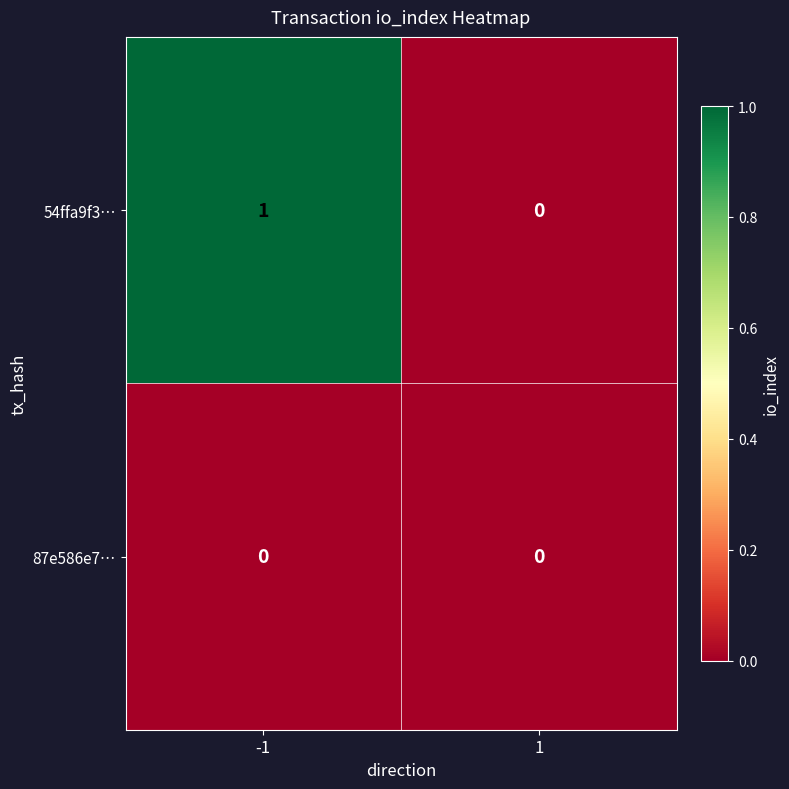

At -1, list the series in order from largest to smallest.

54ffa9f3…, 87e586e7…